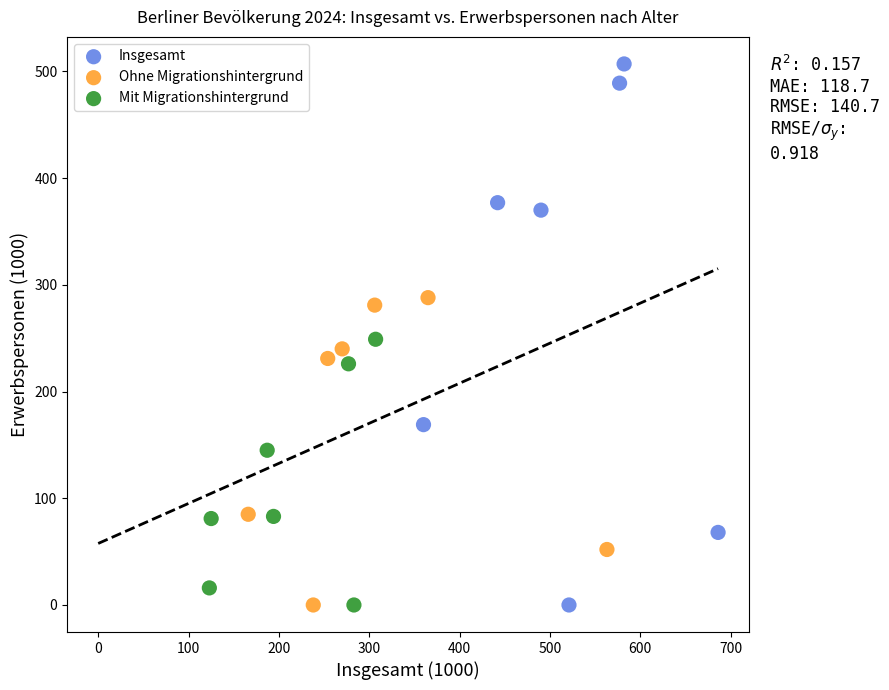

Which series has the largest Y range (max minus min)?

Insgesamt